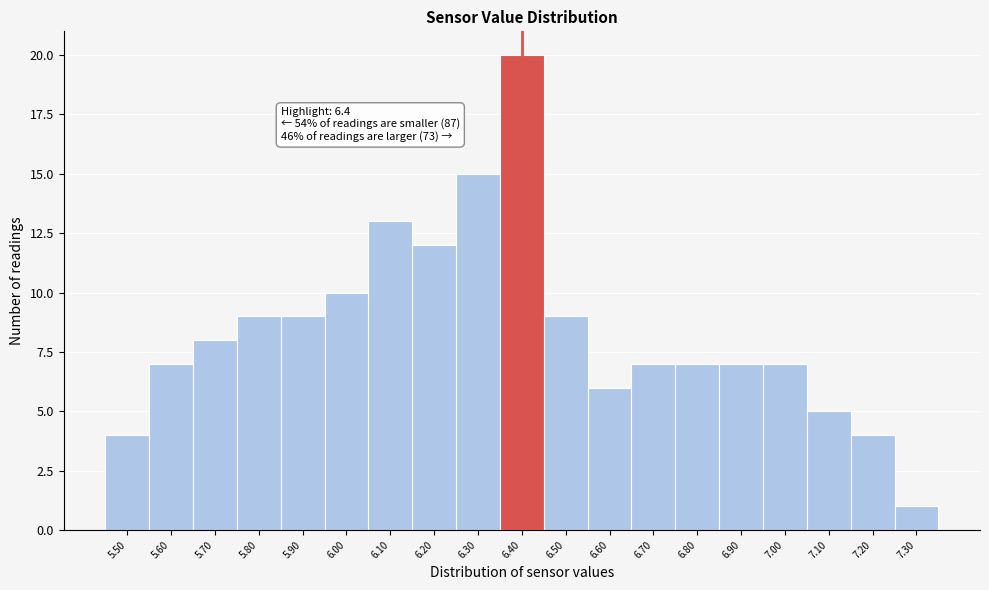

Over which range of the x-axis is the bar tallest?

6.35 to 6.45